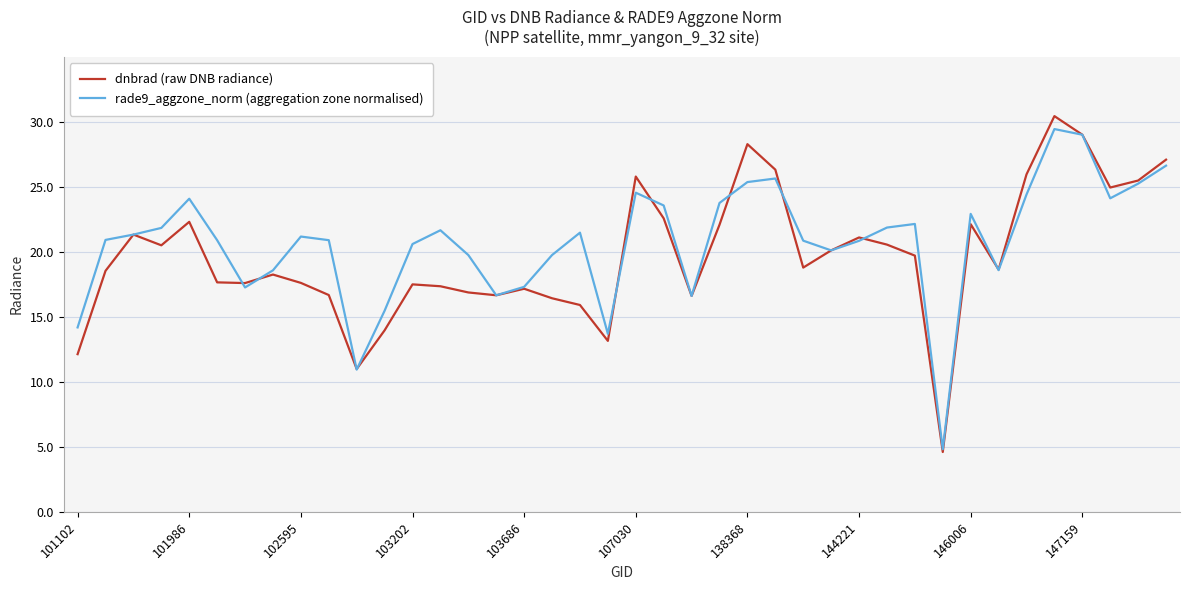

Which series has the largest range (max minus min)?

dnbrad (raw DNB radiance)